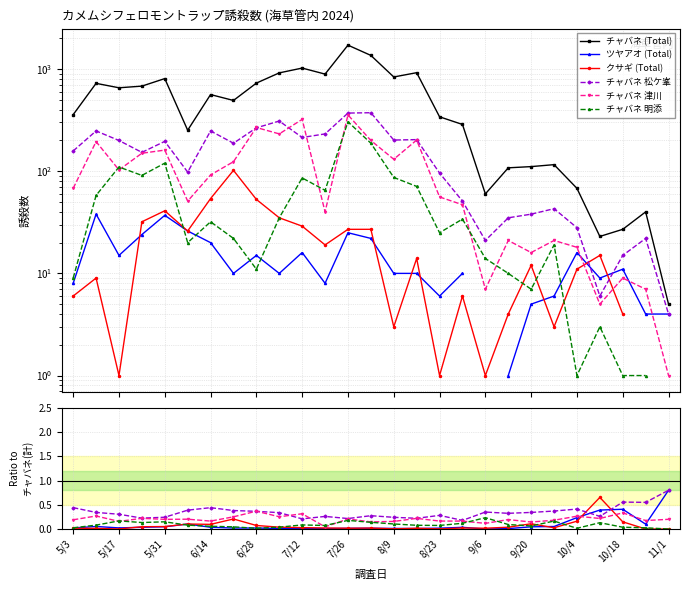

True or false: クサギ (Total) and チャバネ (Total) cross at least once.

False